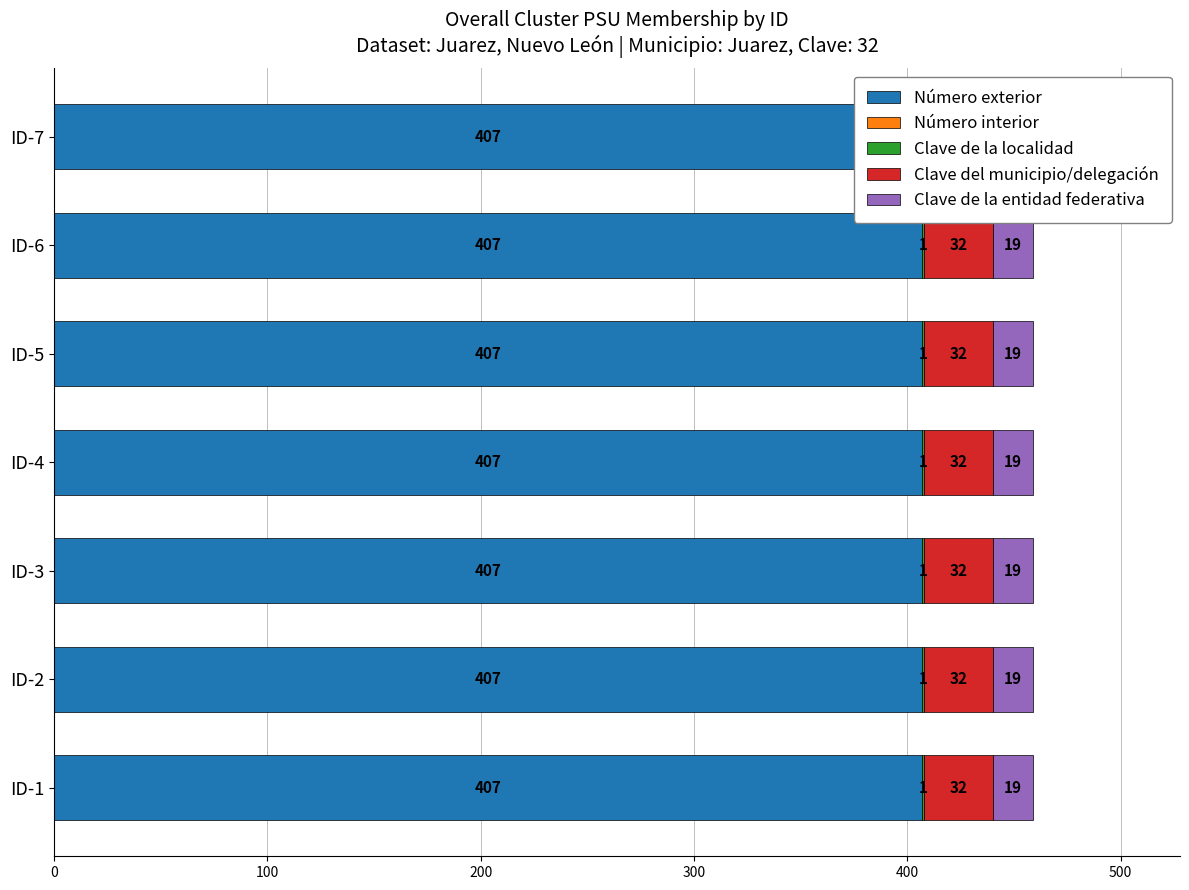

How many bars are there in each group?

5